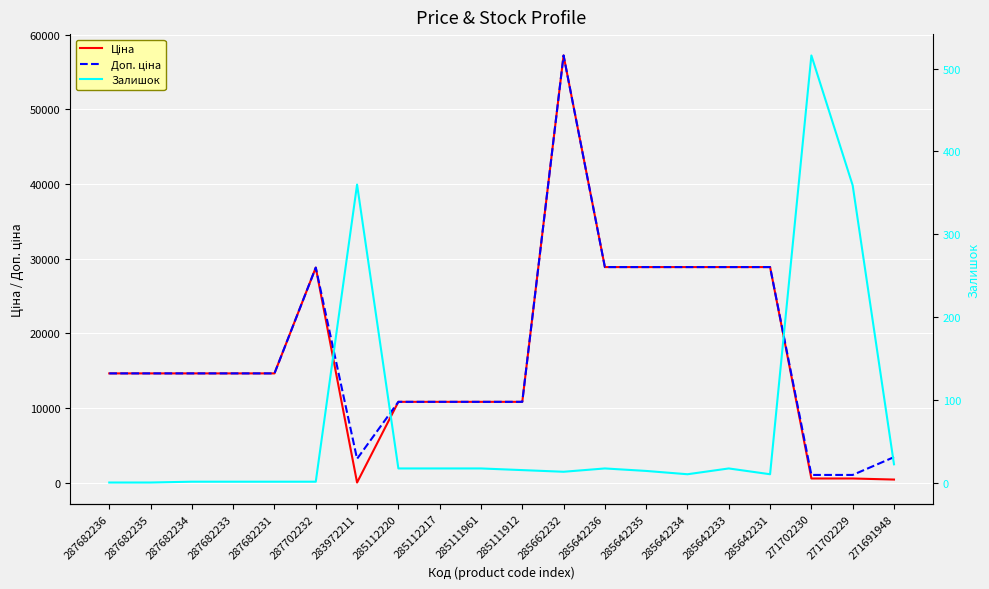

Which series has the widest spread of values?

Ціна